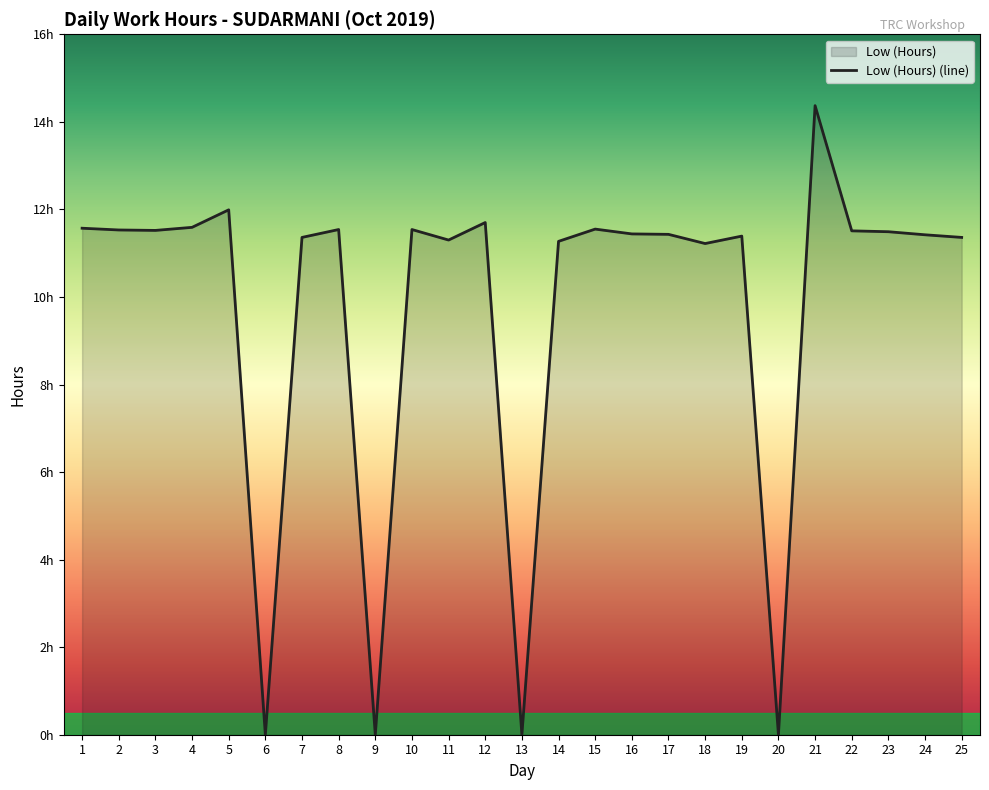

True or false: the data shows 11.4 at 24.

True